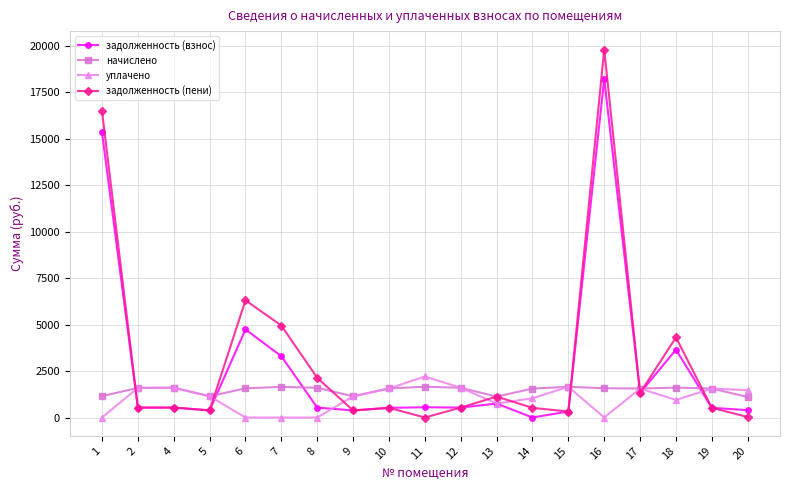

At how many categories does at least one series exceed 19014?

1